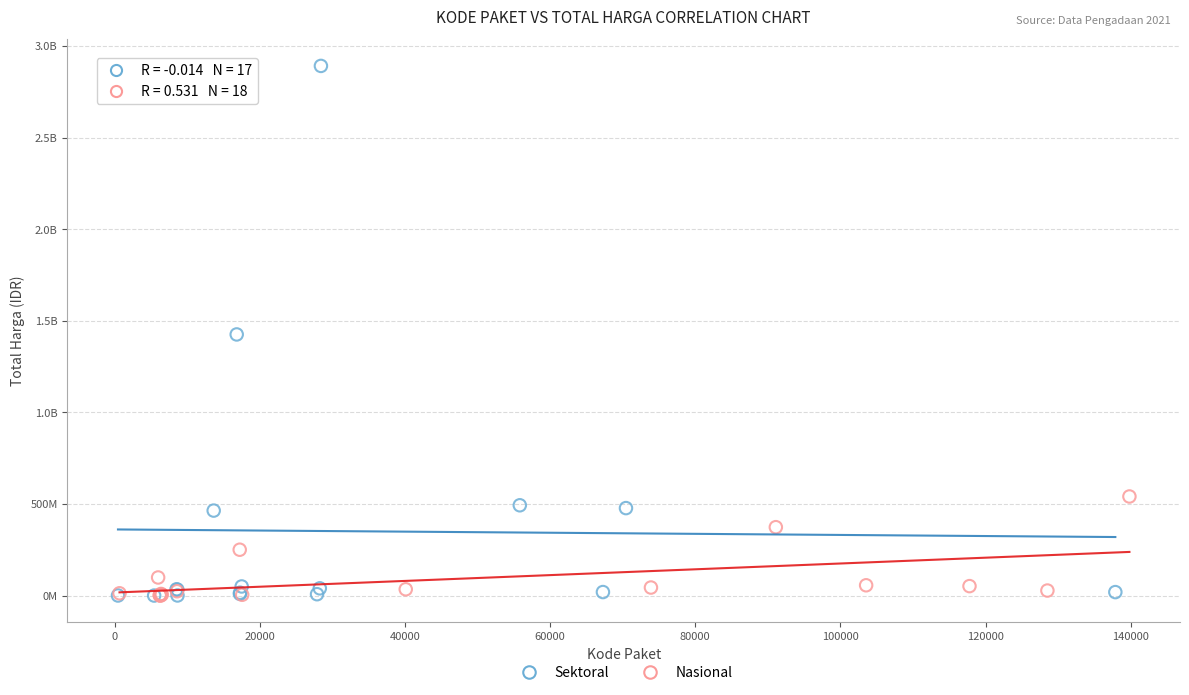

What are all the series names shown in the legend?

Sektoral, Nasional